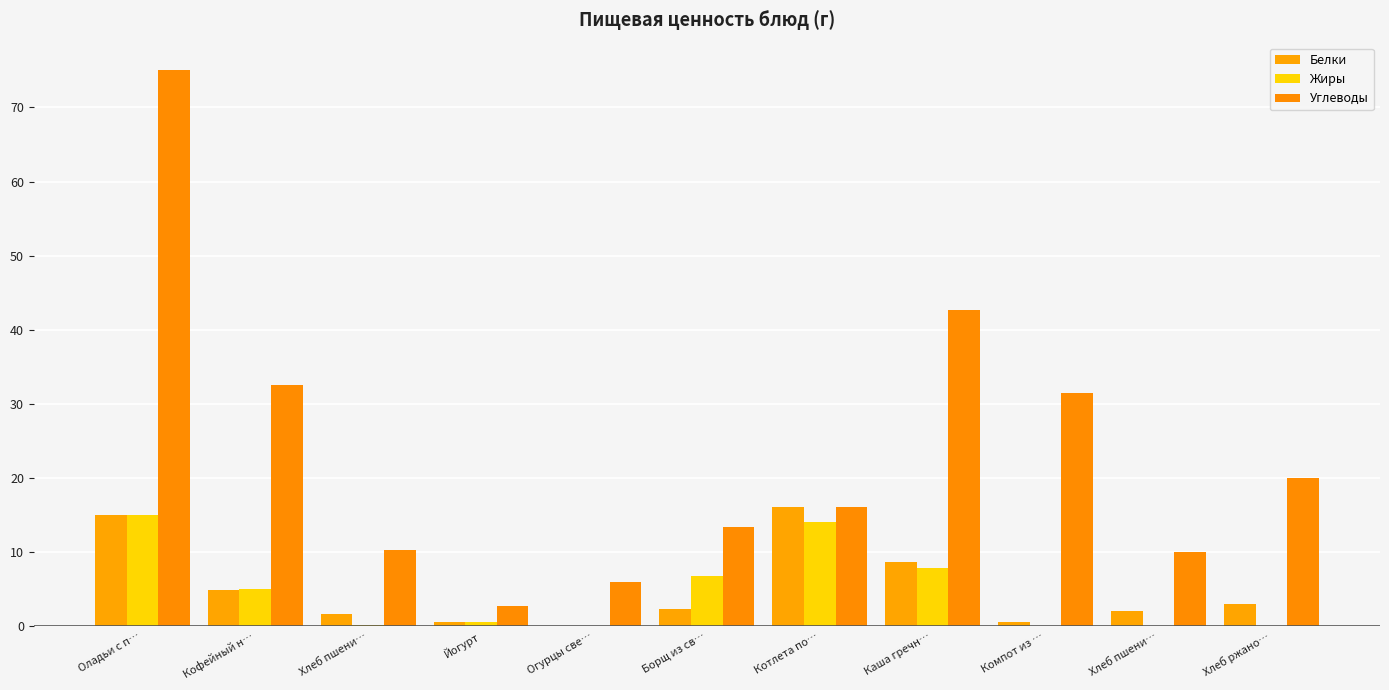

Between Хлеб ржано… and Оладьи с п…, which is larger?

Оладьи с п…